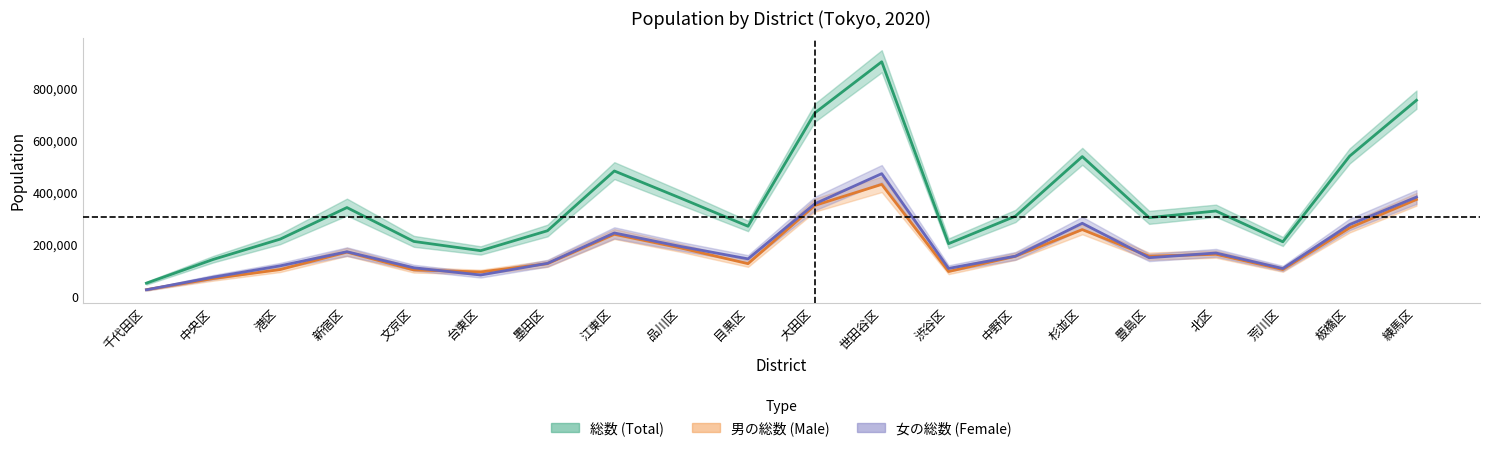

Does the chart display data point markers on the line(s)?

No